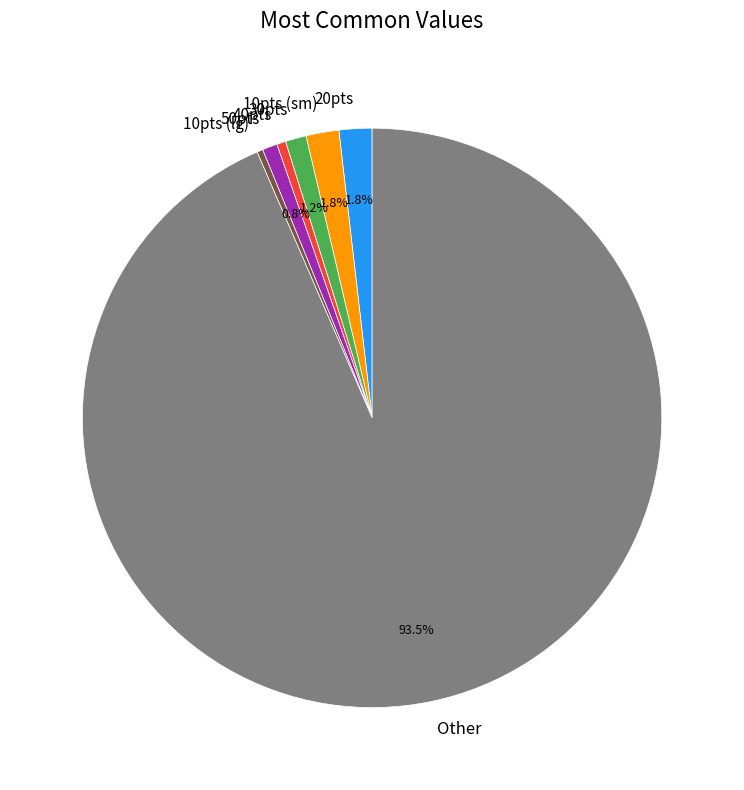

Between 50pts and Other, which is larger?

Other